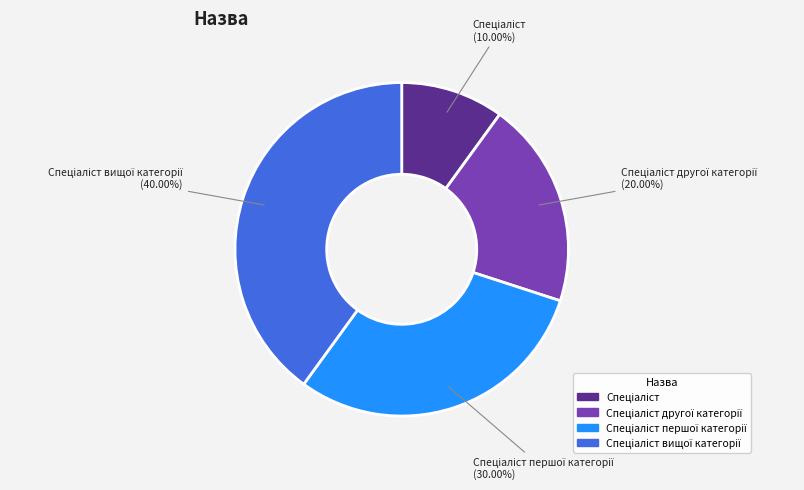

Does any single category account for the majority?

No